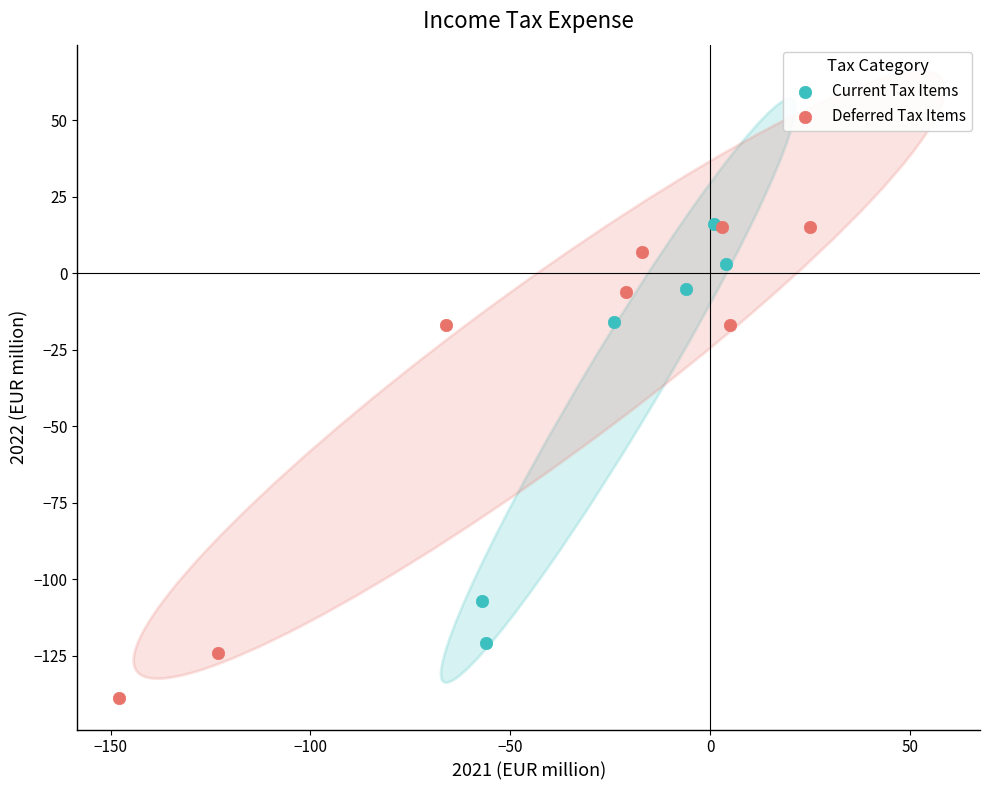

Which series has the largest Y range (max minus min)?

Deferred Tax Items